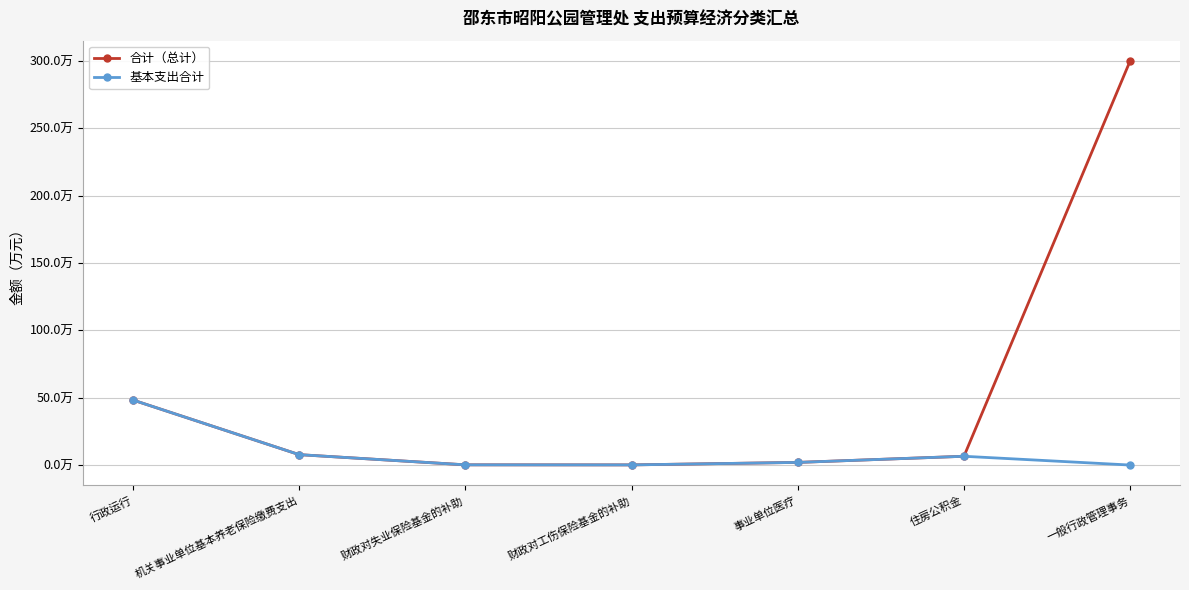

What position from the right is 财政对失业保险基金的补助?

5